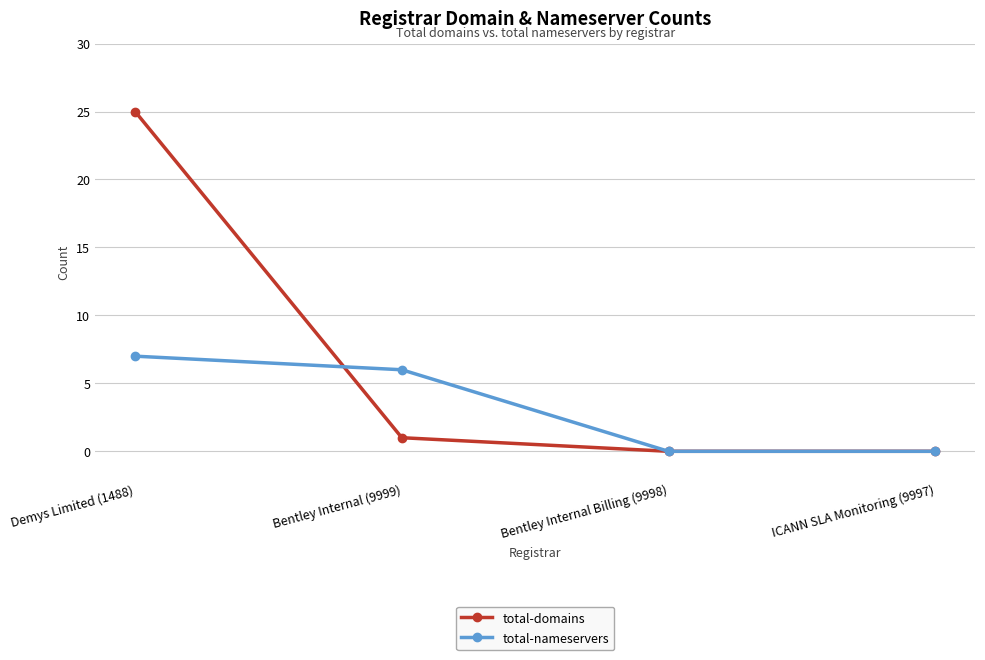

True or false: total-nameservers has a value of 0 at Bentley Internal Billing (9998).

True